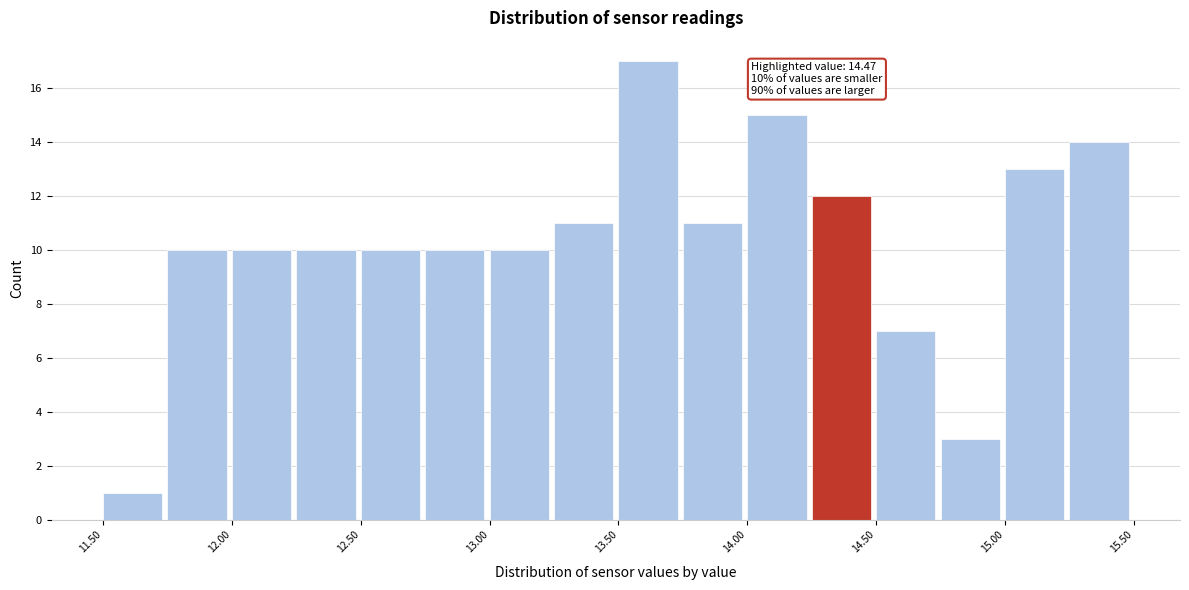

Which range on the x-axis has the tallest bar?

13.50 to 13.75